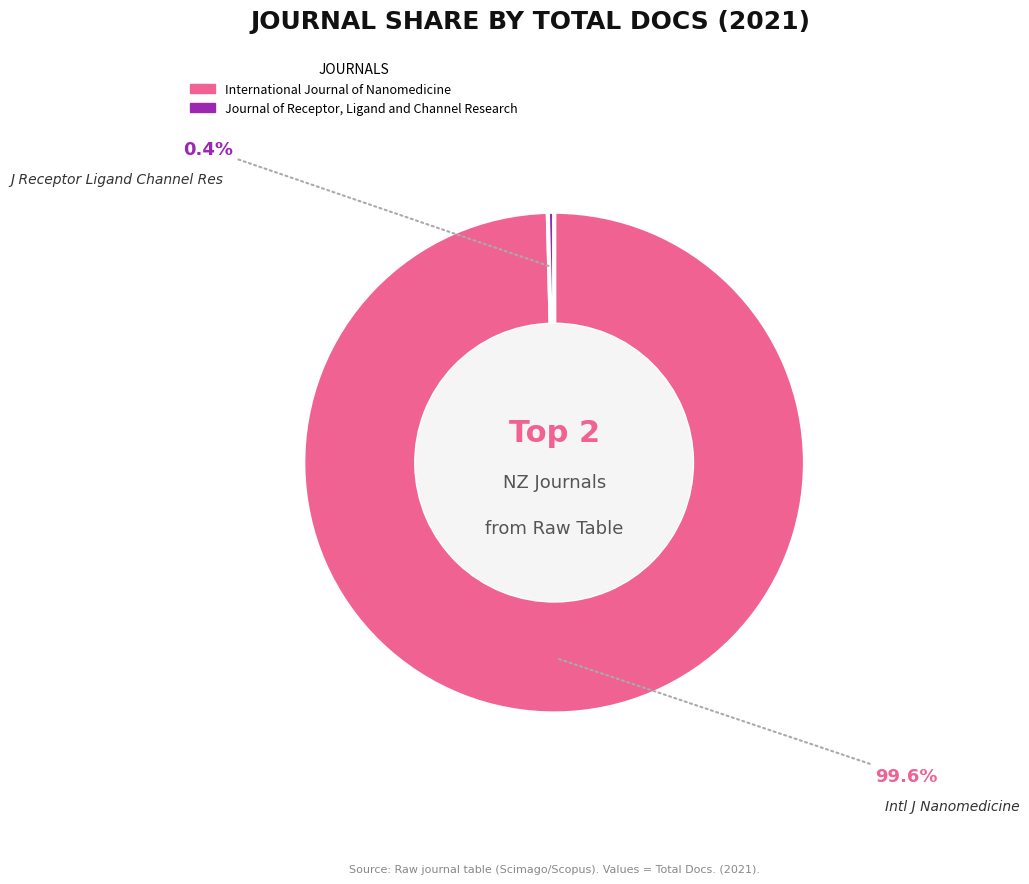

To the nearest percent, what is the difference between the International Journal of Nanomedicine and Journal of Receptor, Ligand and Channel Research slice percentages?

99%